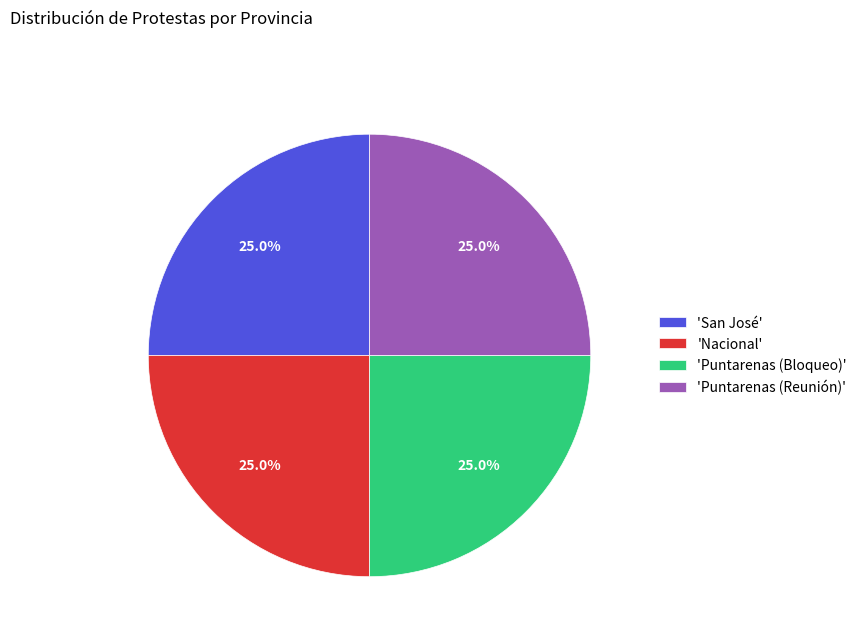

Does 'Nacional' account for over 50% of the chart?

No